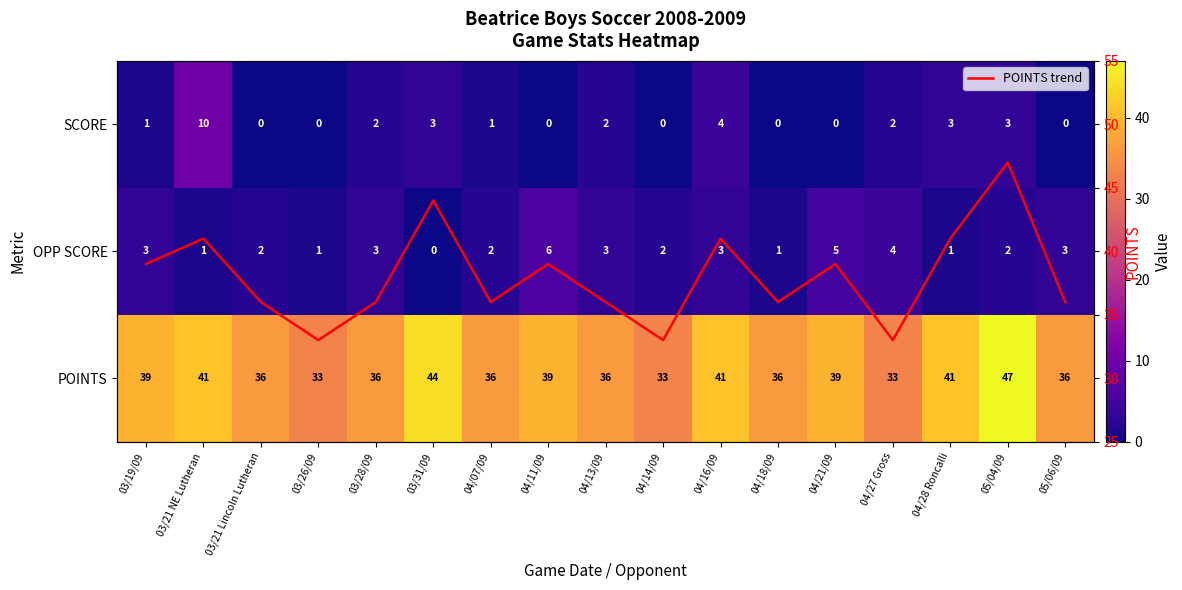

Which category has the highest value across all series?

05/04/09